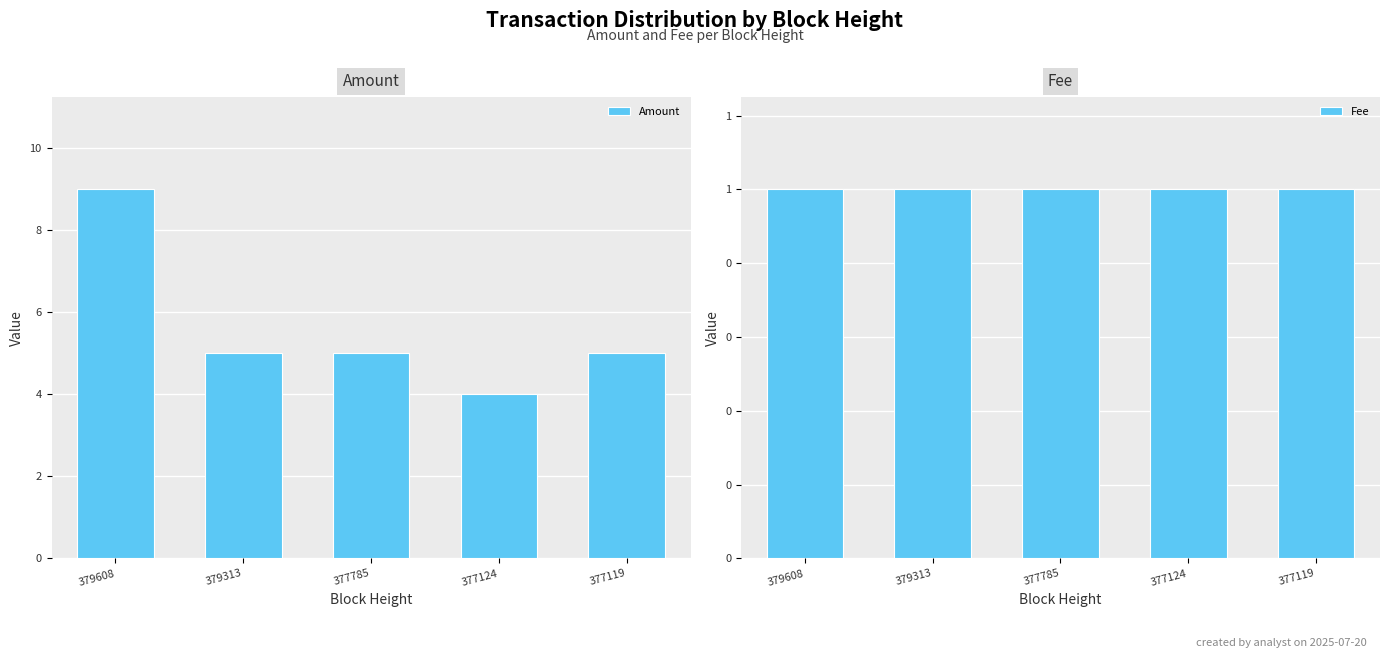

At which label is Amount closest to 6?

379313